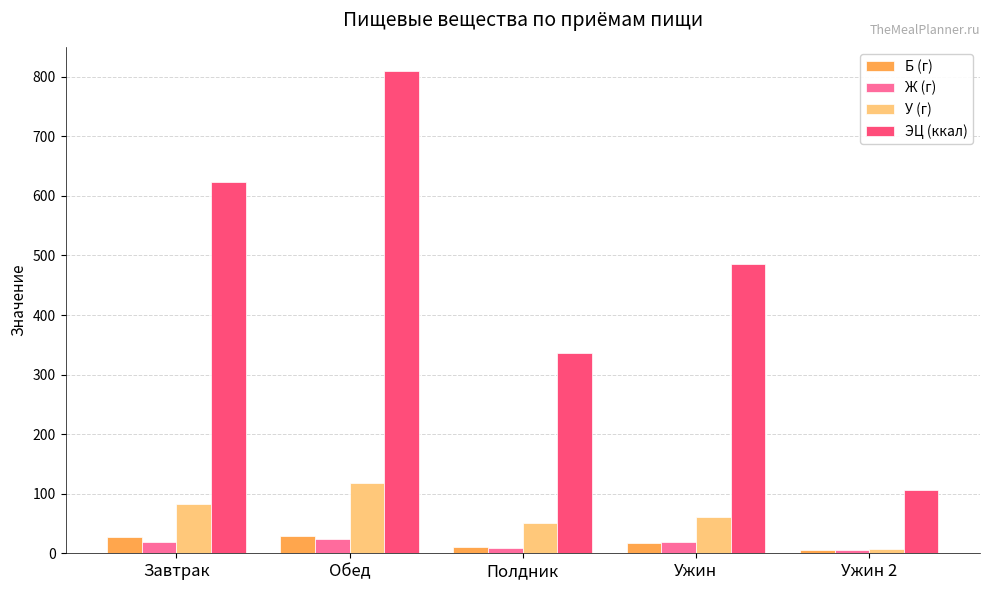

What is the spread (max minus min) of values at Обед?

785.4